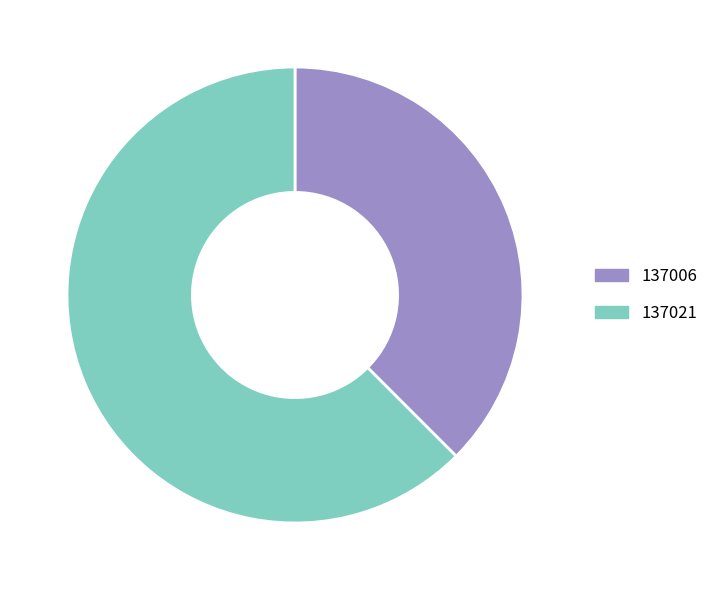

Which slice is the largest?

137021